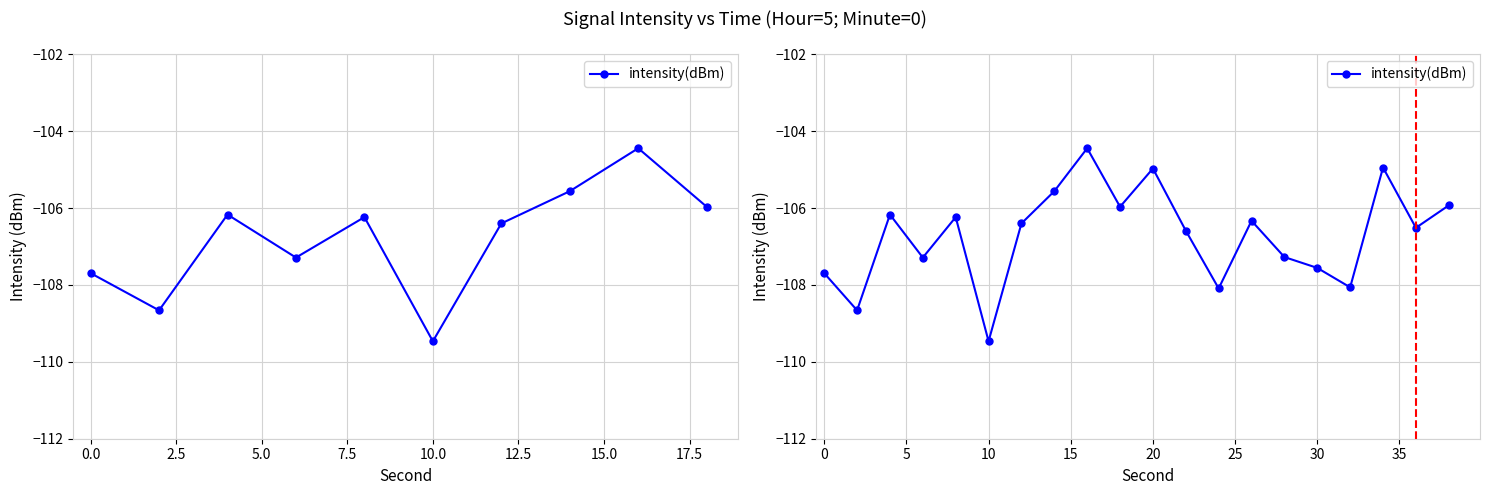

How many interior local valleys (lower than both neighbors) does the data have?

7